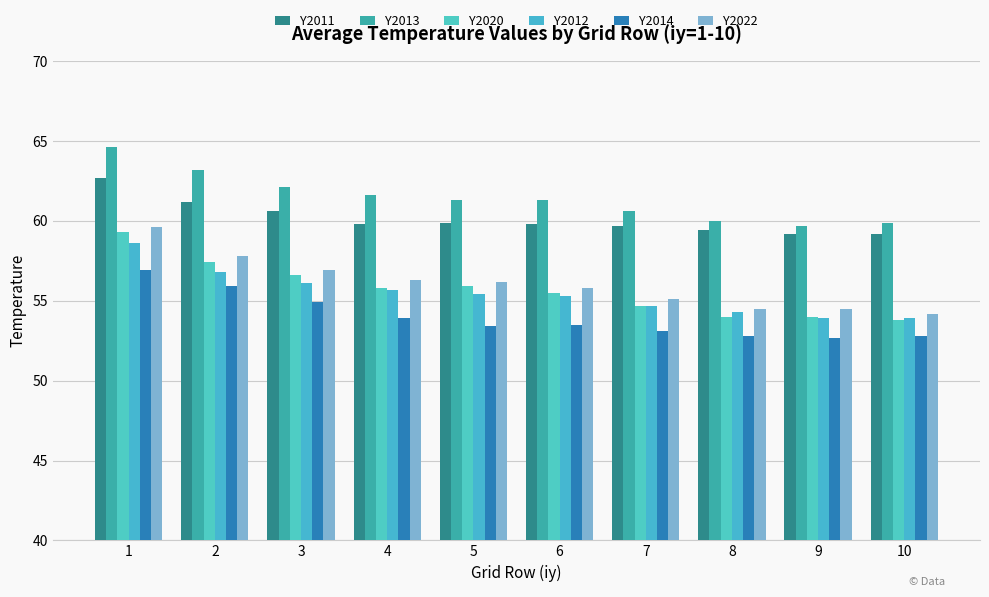

What is the spread (max minus min) of values at 5?

7.9